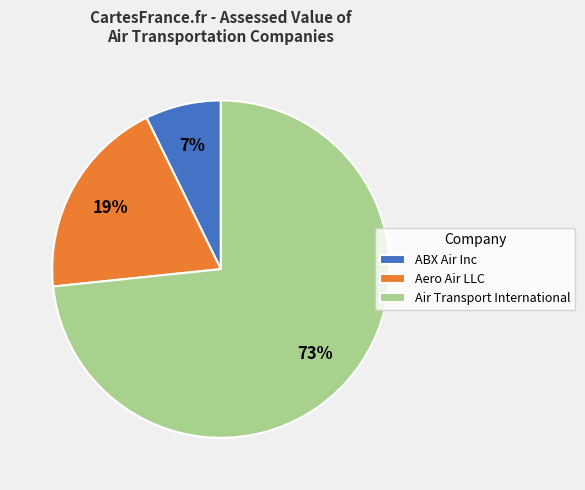

What is the largest slice in the pie chart?

Air Transport International